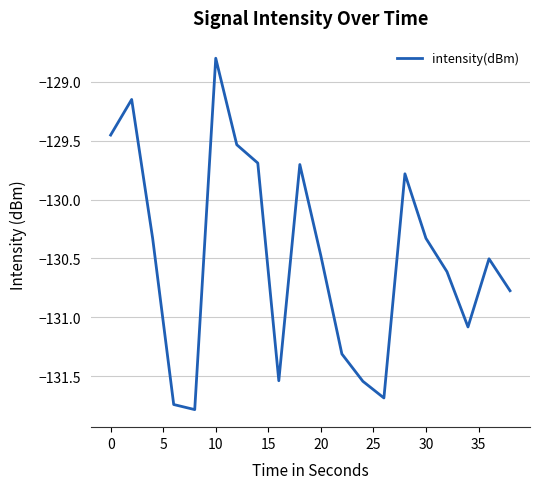

How many values exceed -130?

7